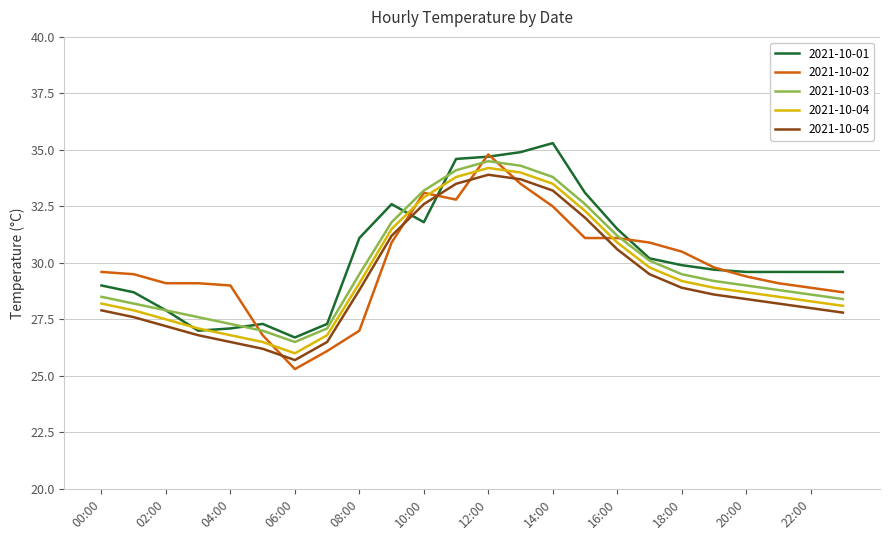

What is the lowest value of the 2021-10-04 series?

26.0